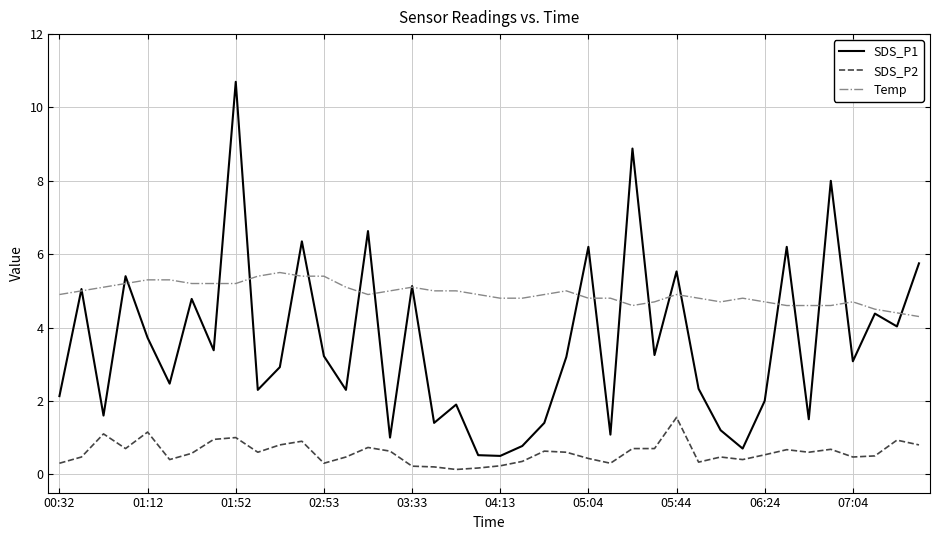

Which series has the largest total across all categories?

Temp